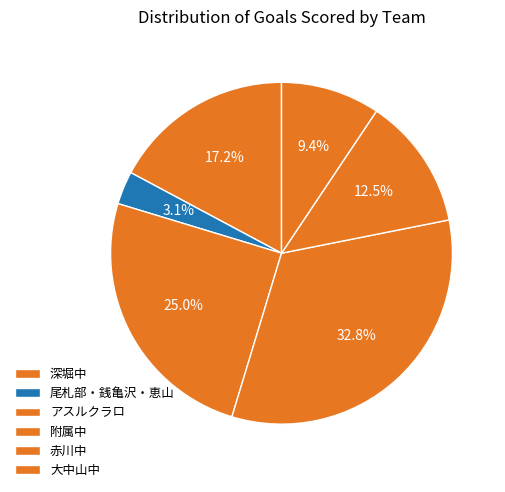

Count the number of slices in the pie.

6